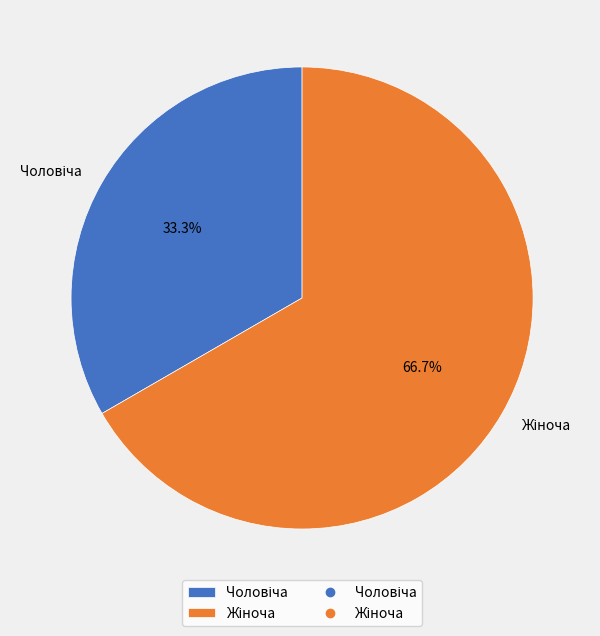

Is there a majority slice in this chart?

Yes